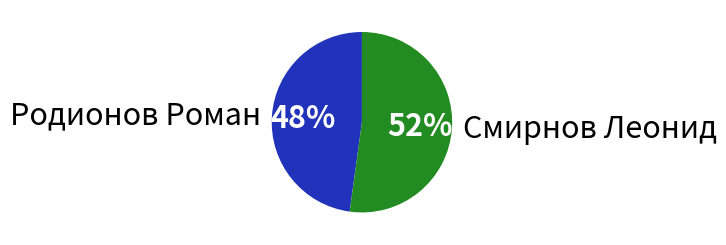

Which category accounts for the majority?

Смирнов Леонид